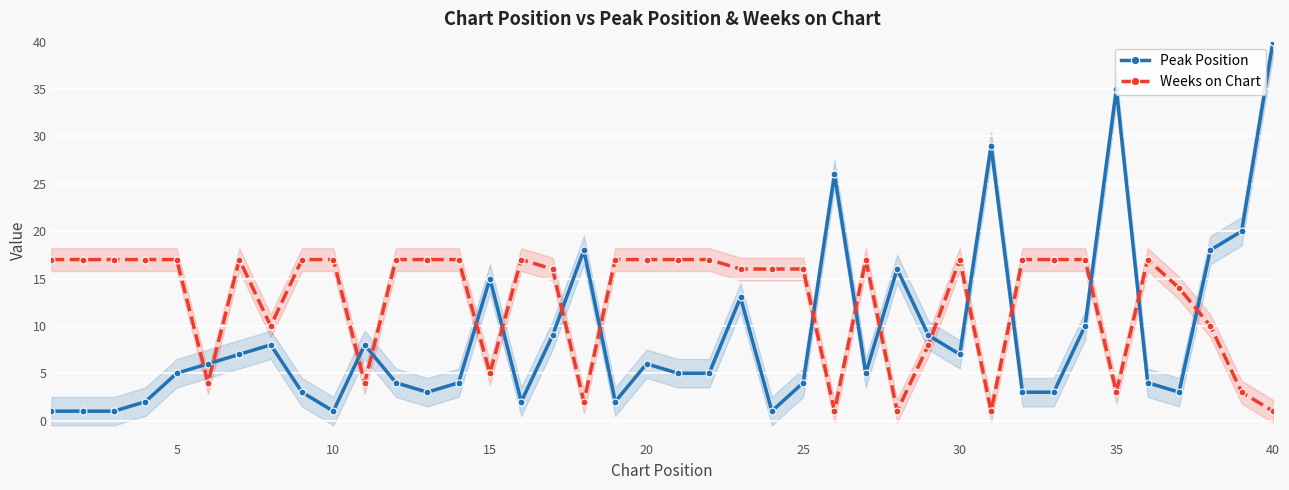

How many intersections are there between Peak Position and Weeks on Chart?

17